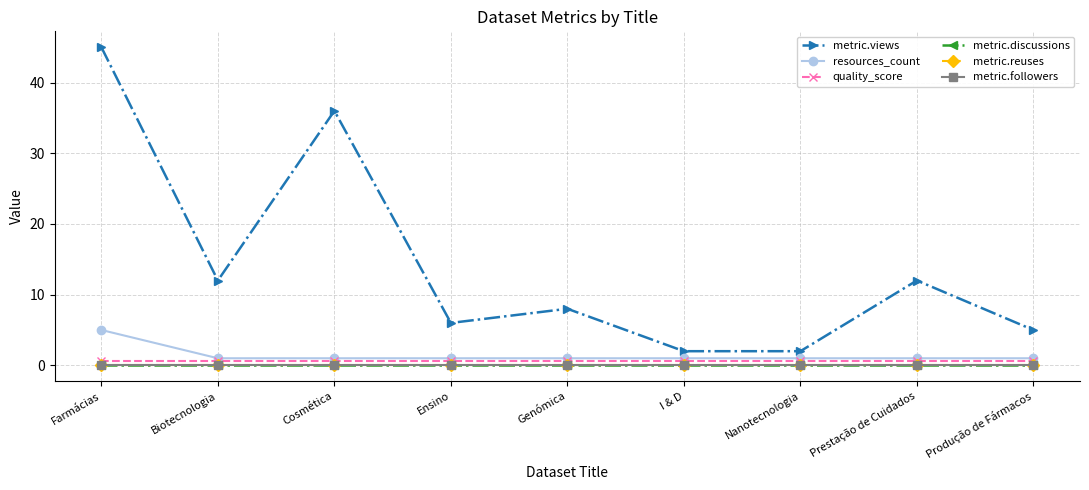

True or false: resources_count and metric.discussions cross at least once.

False